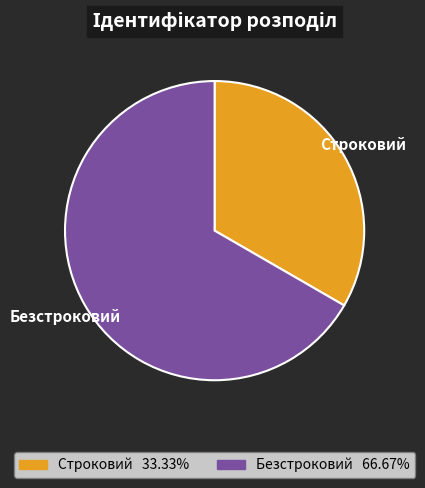

Is the sum of Строковий and Безстроковий greater than half?

Yes